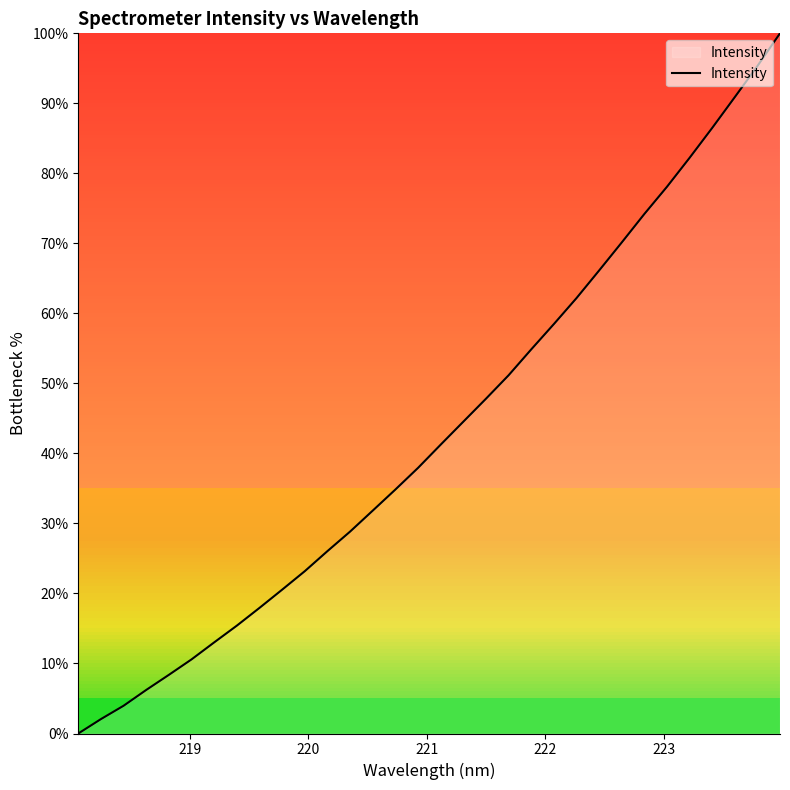

What is the difference between the maximum and minimum values?

100.0